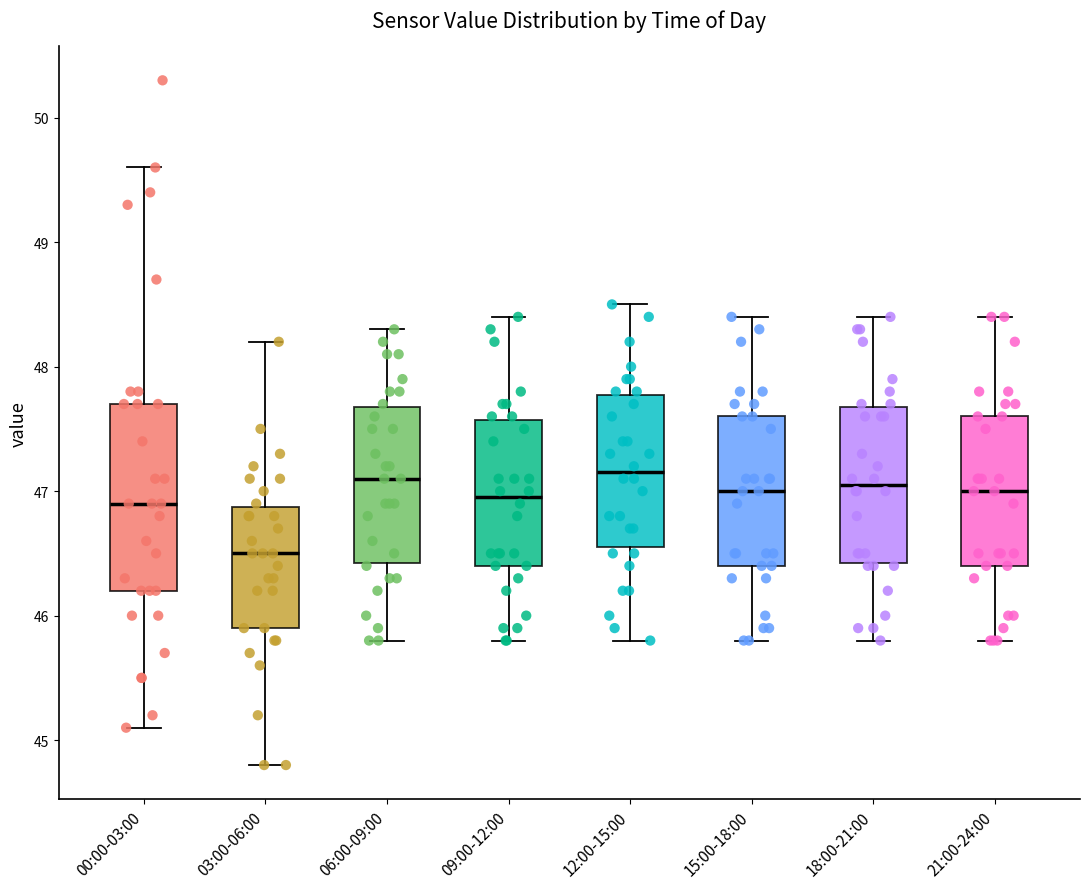

Reading left to right, transcribe this box plot: for each box, give where its median line is, the range the box spans, and where its two whiskers end, as read against the y-axis. The values are not printed on the chart, so give them approximately, as read against the axis.

00:00-03:00: median 46.9, box 46.2 to 47.7, whiskers 45.1 to 49.6
03:00-06:00: median 46.5, box 45.9 to 46.9, whiskers 44.8 to 48.2
06:00-09:00: median 47.1, box 46.4 to 47.7, whiskers 45.8 to 48.3
09:00-12:00: median 47.0, box 46.4 to 47.6, whiskers 45.8 to 48.4
12:00-15:00: median 47.2, box 46.6 to 47.8, whiskers 45.8 to 48.5
15:00-18:00: median 47.0, box 46.4 to 47.6, whiskers 45.8 to 48.4
18:00-21:00: median 47.1, box 46.4 to 47.7, whiskers 45.8 to 48.4
21:00-24:00: median 47.0, box 46.4 to 47.6, whiskers 45.8 to 48.4